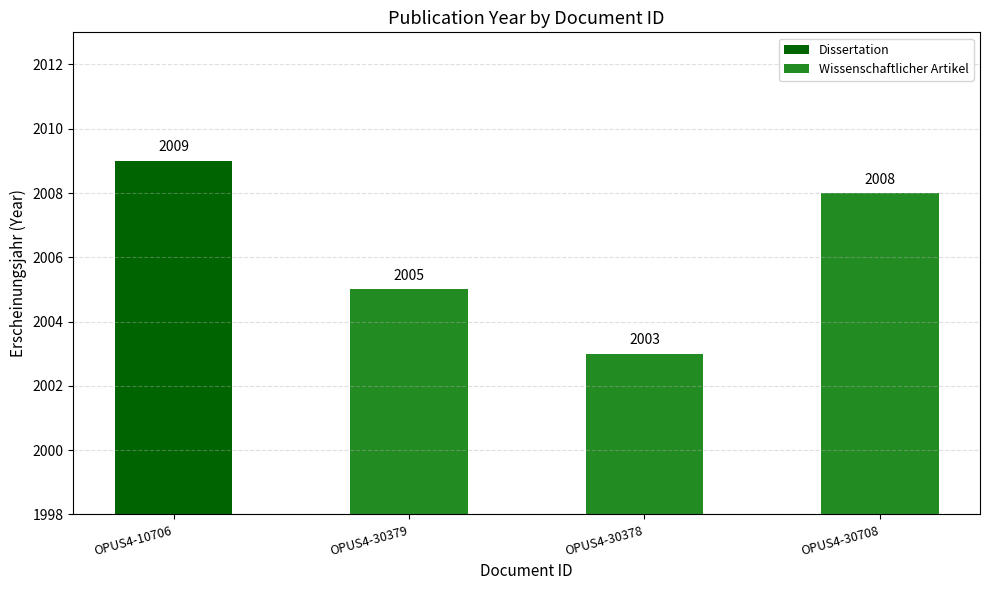

Reading right to left, what are all the values shown in this chart?

OPUS4-30708=2008	OPUS4-30378=2003	OPUS4-30379=2005	OPUS4-10706=2009